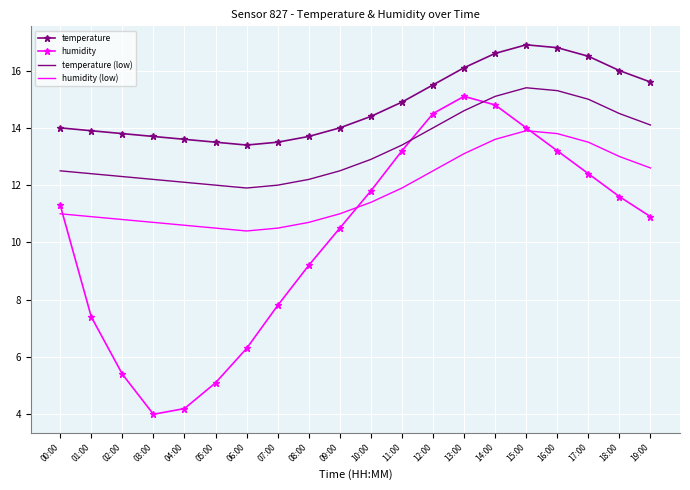

Where does the temperature (low) series first go above 12?

00:00